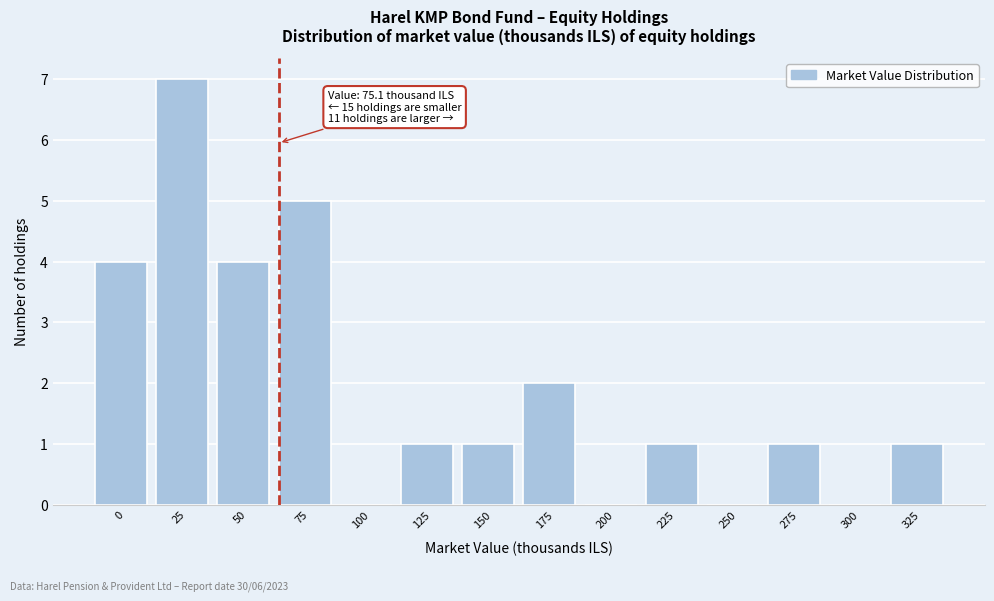

Reading left to right, what are all the values shown in this chart?

0=4	25=7	50=4	75=5	100=0	125=1	150=1	175=2	200=0	225=1	250=0	275=1	300=0	325=1